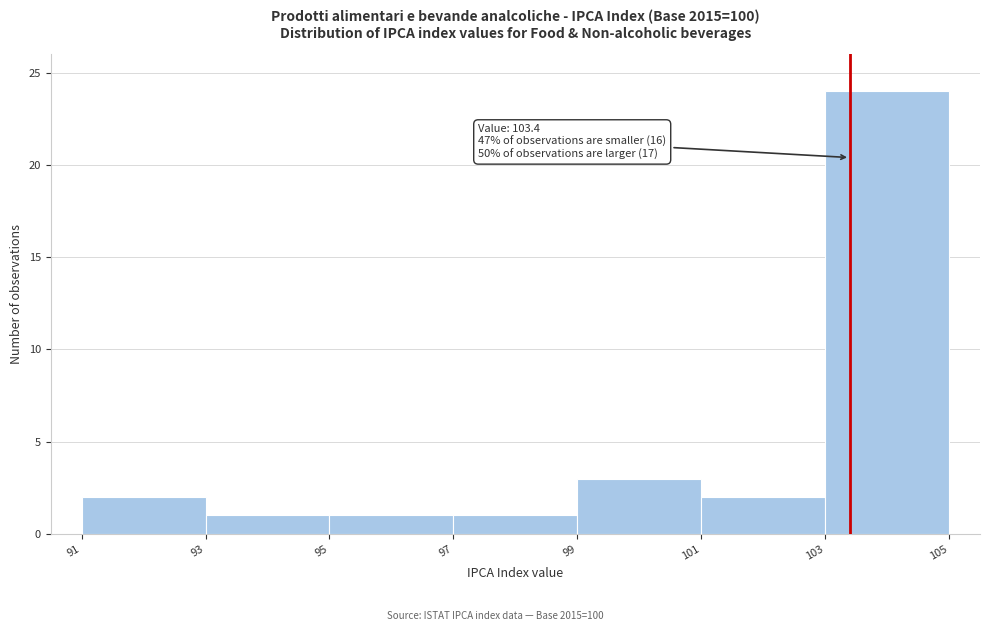

Over which range of the x-axis is the bar tallest?

103 to 105